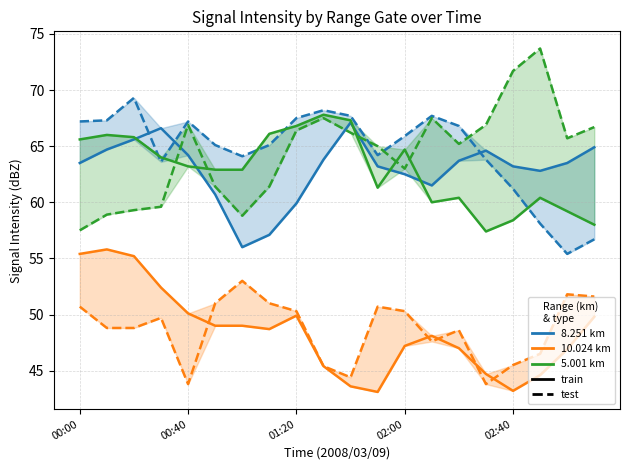

Between 02:40 and 11, which series saw the biggest shift?

10.024 km